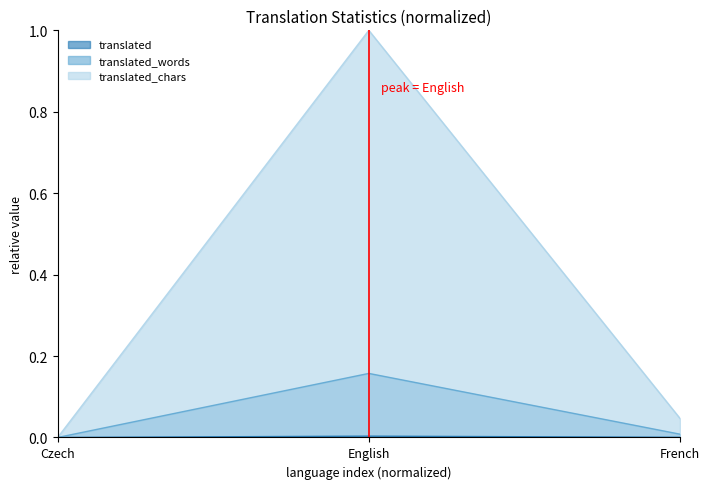

Rank the series by their maximum value, from highest to lowest.

translated_chars, translated_words, translated